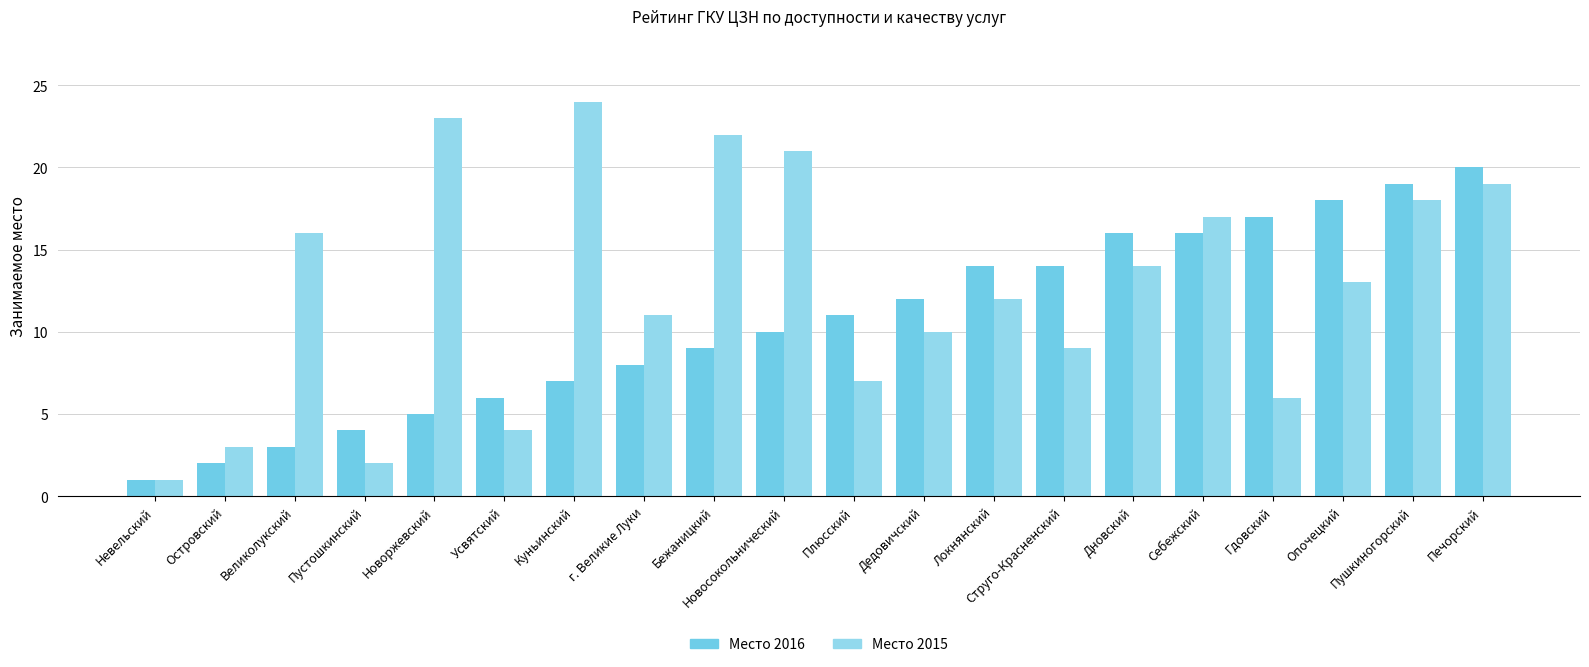

What is the approximate value of Место 2015 at Печорский?

19